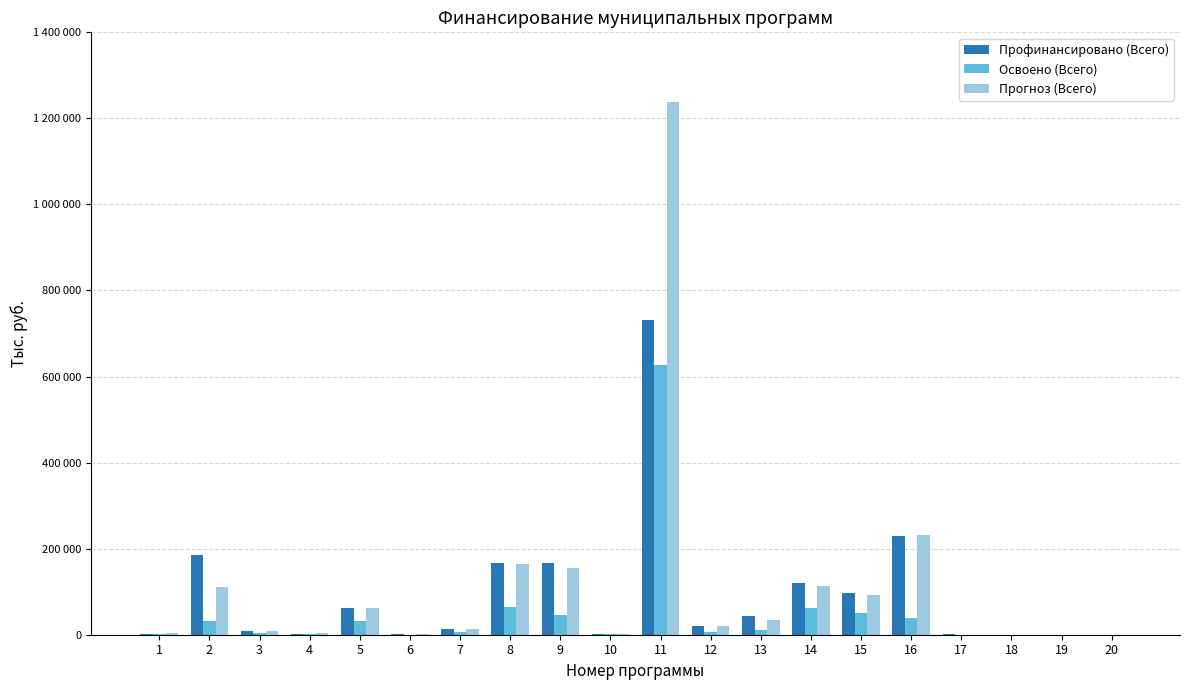

List the labels in order of Прогноз (Всего) value, smallest first.

17, 18, 19, 20, 6, 10, 4, 1, 3, 7, 12, 13, 5, 15, 2, 14, 9, 8, 16, 11